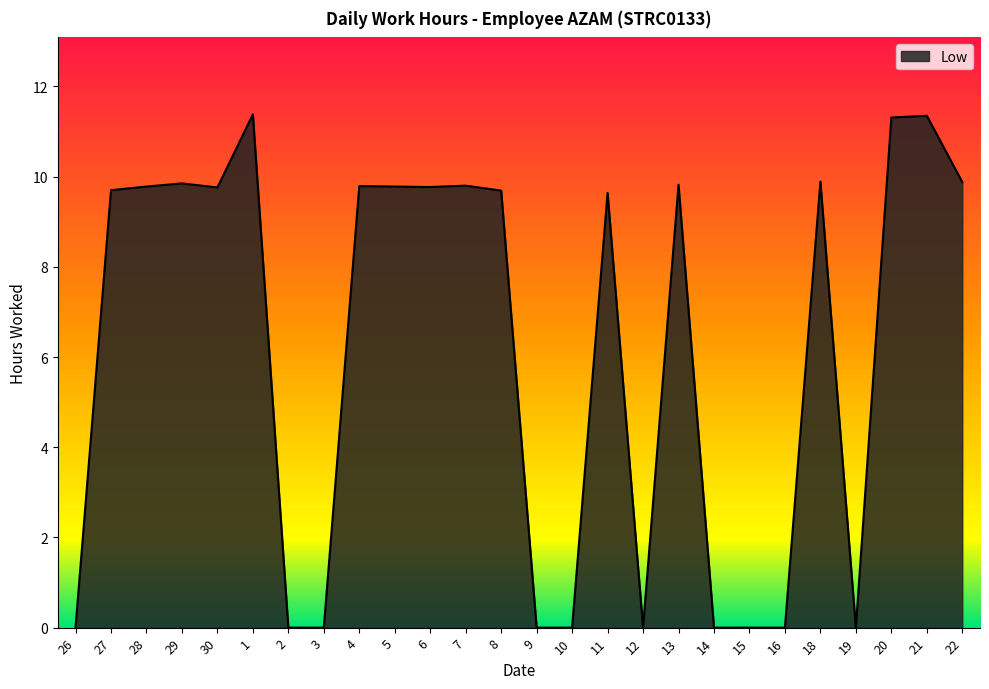

What is the difference between the maximum and minimum values?

11.4